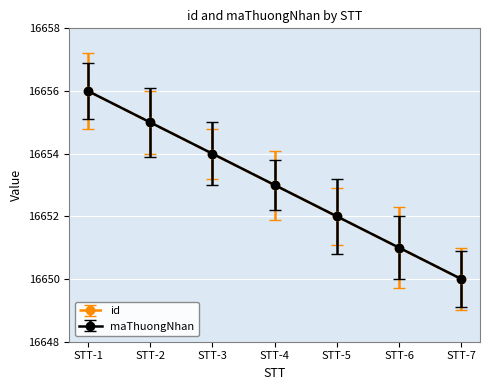

Between STT-2 and STT-4, which series saw the biggest shift?

id